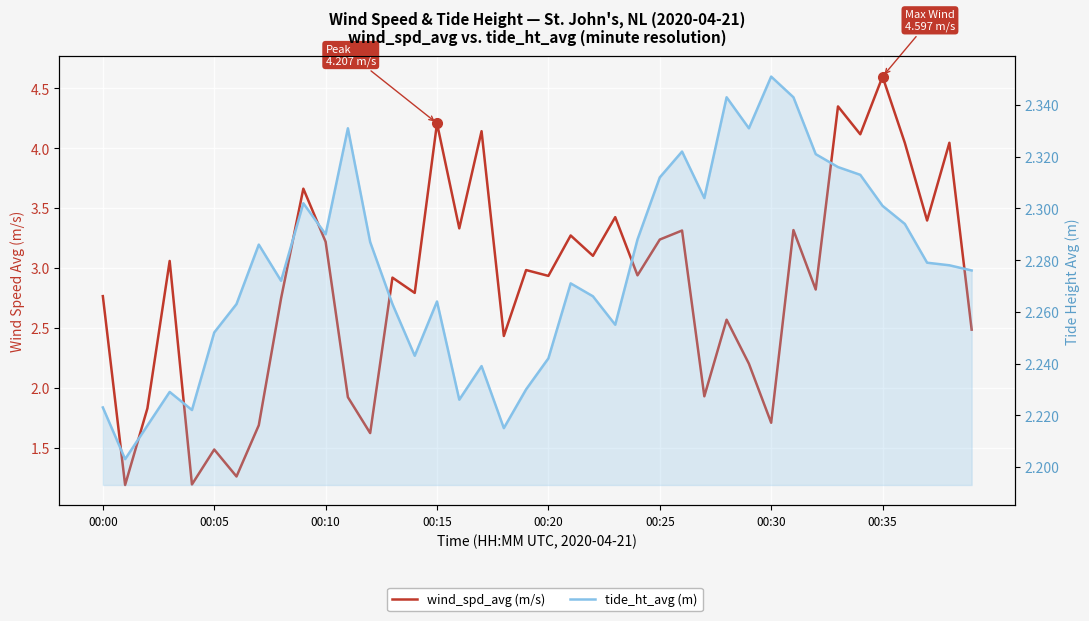

Which series has the largest total across all categories?

wind_spd_avg (m/s)